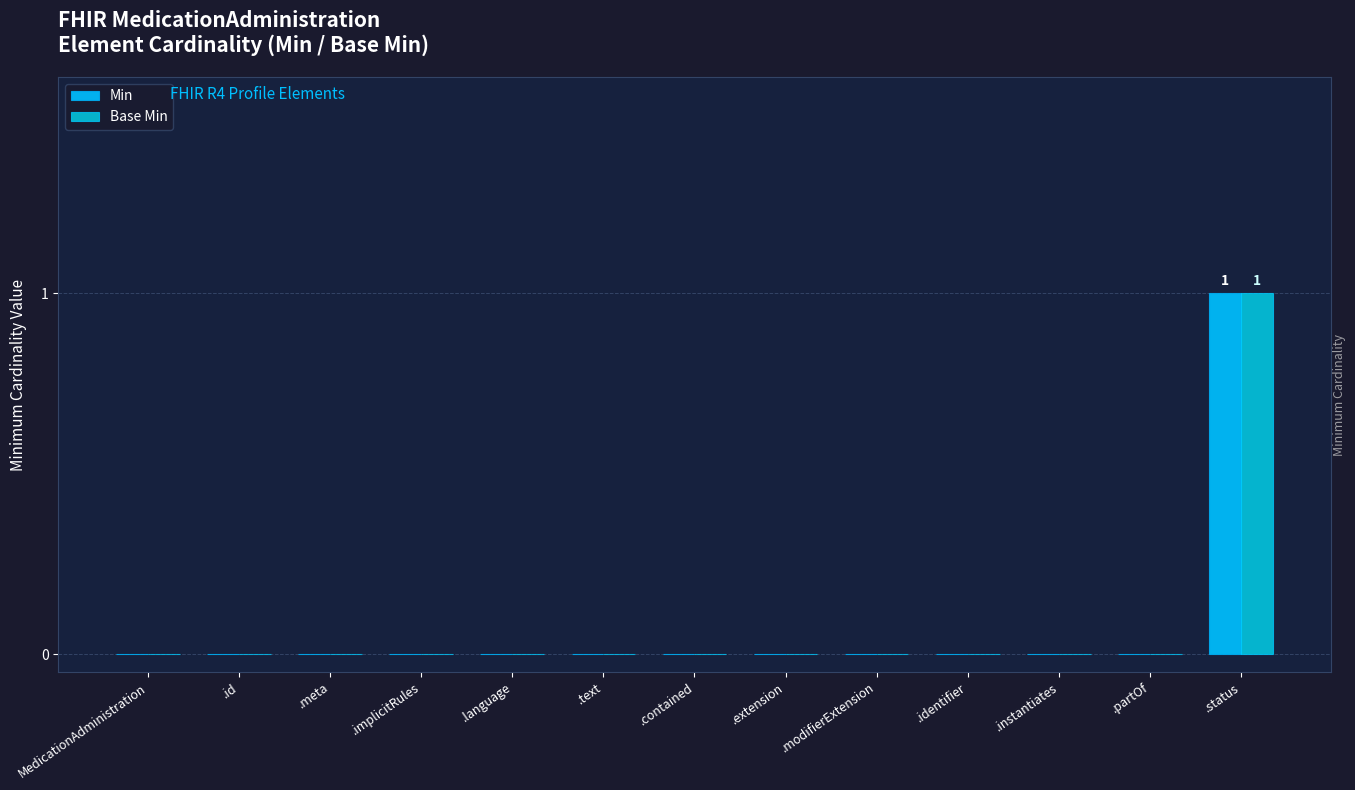

How many data points does each series have?

13